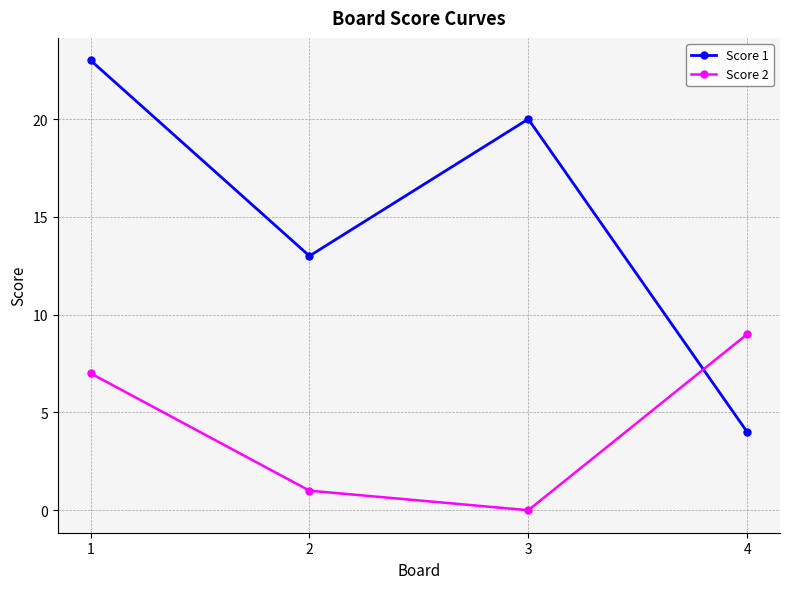

Which series has the largest total across all categories?

Score 1